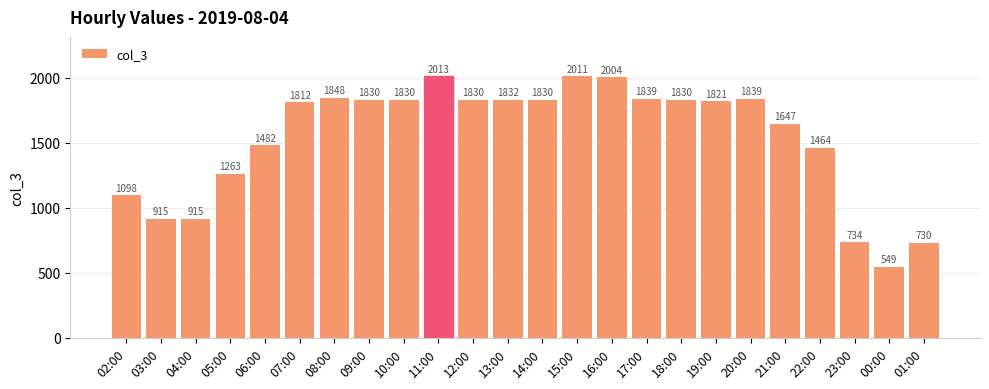

Reading left to right, extract all data points from this chart.

1098	915	915	1263	1482	1812	1848	1830	1830	2013	1830	1832	1830	2011	2004	1839	1830	1821	1839	1647	1464	734	549	730